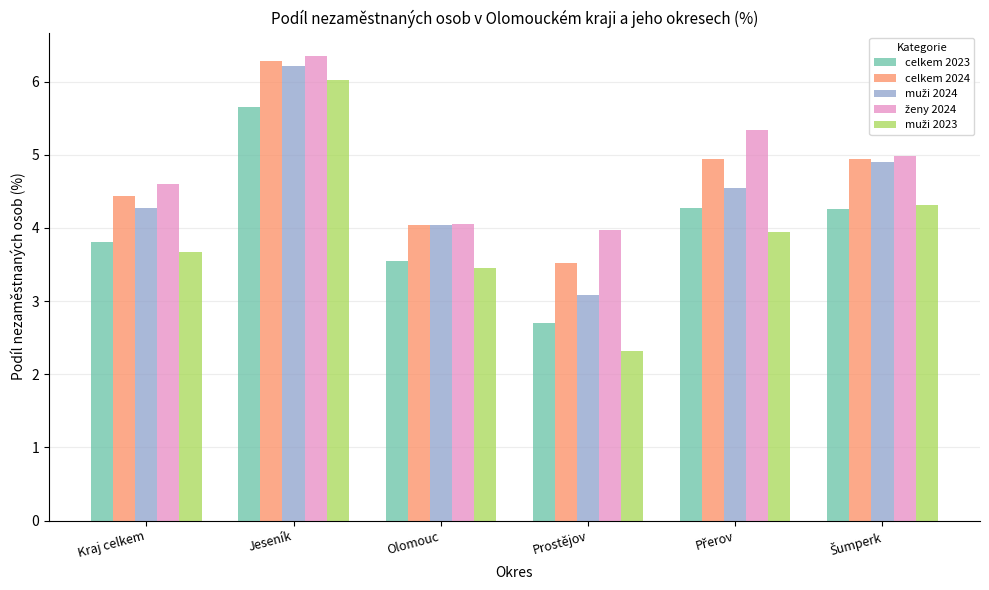

Is it true that celkem 2023 equals 8.0 at Jeseník?

False